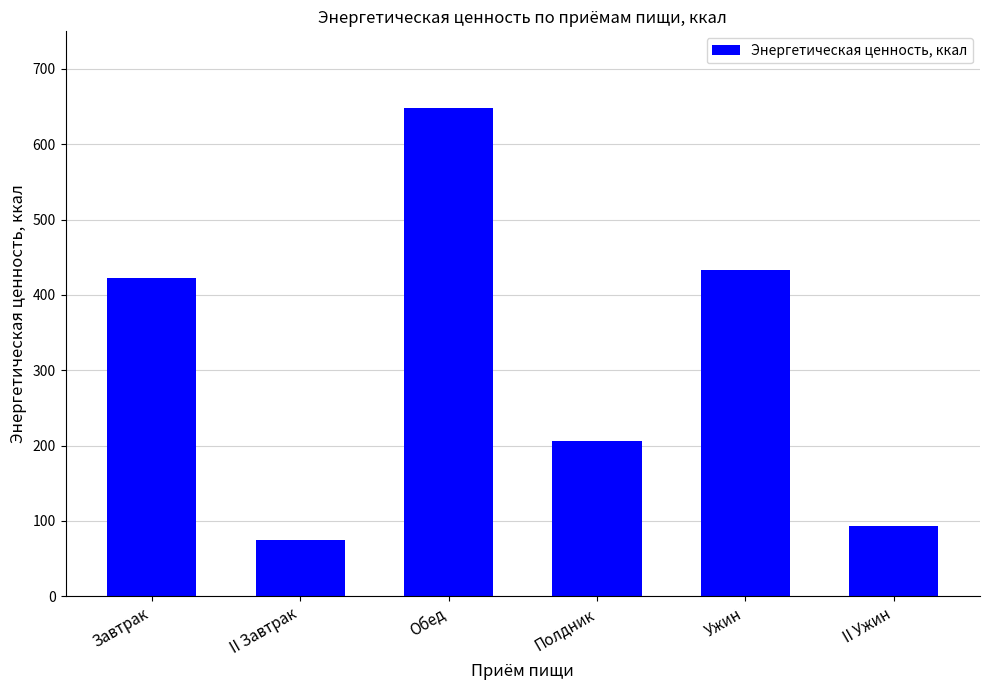

What is the minimum value shown in the chart?

75.1